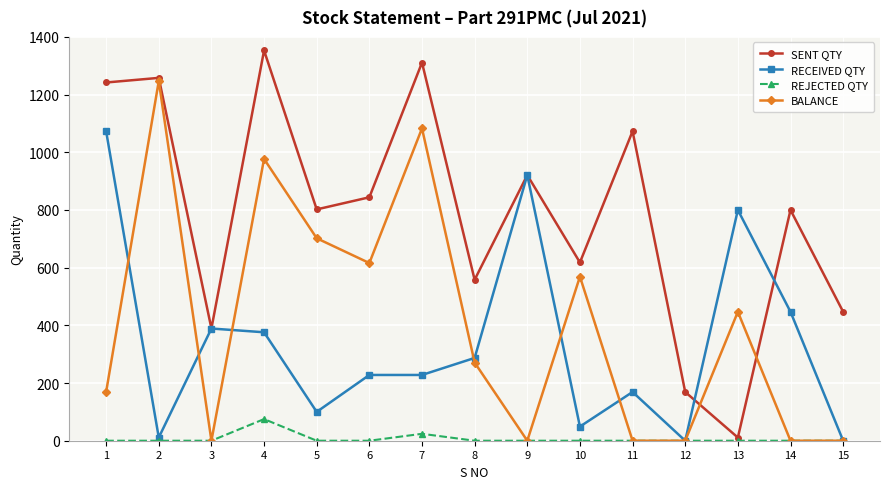

True or false: REJECTED QTY has more than 0 interior local peaks.

True